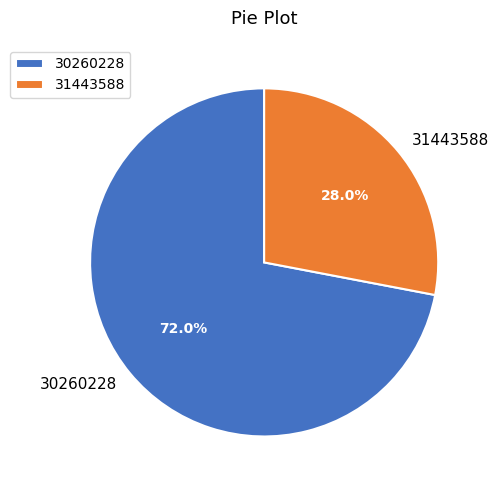

Do 31443588 and 30260228 together represent more than half of the pie?

Yes